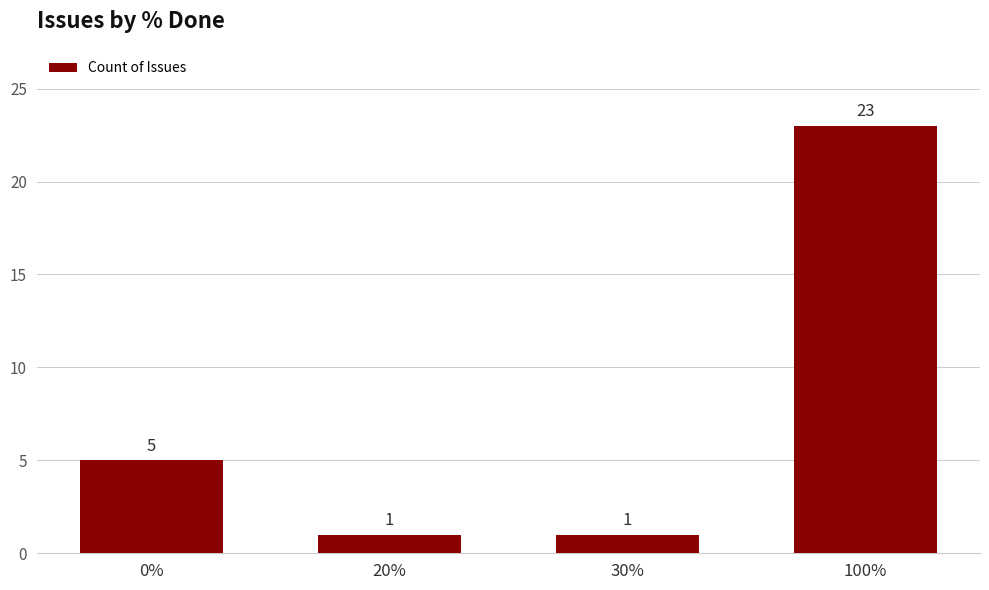

Does the chart contain any negative values?

No